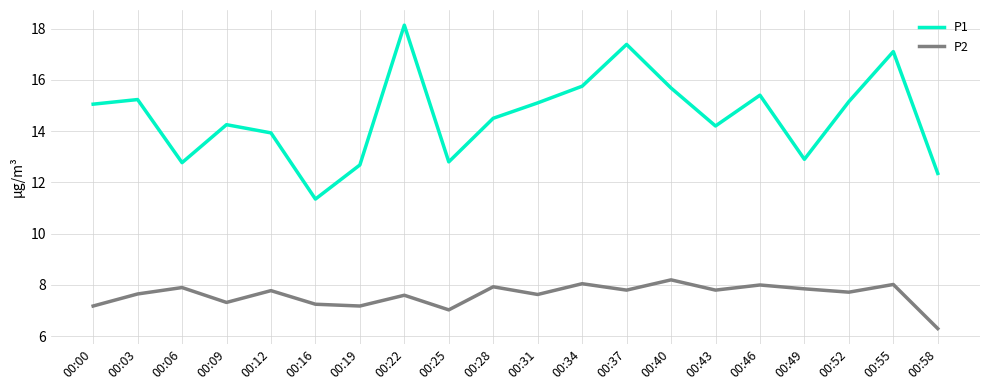

At how many categories does at least one series exceed 6?

20